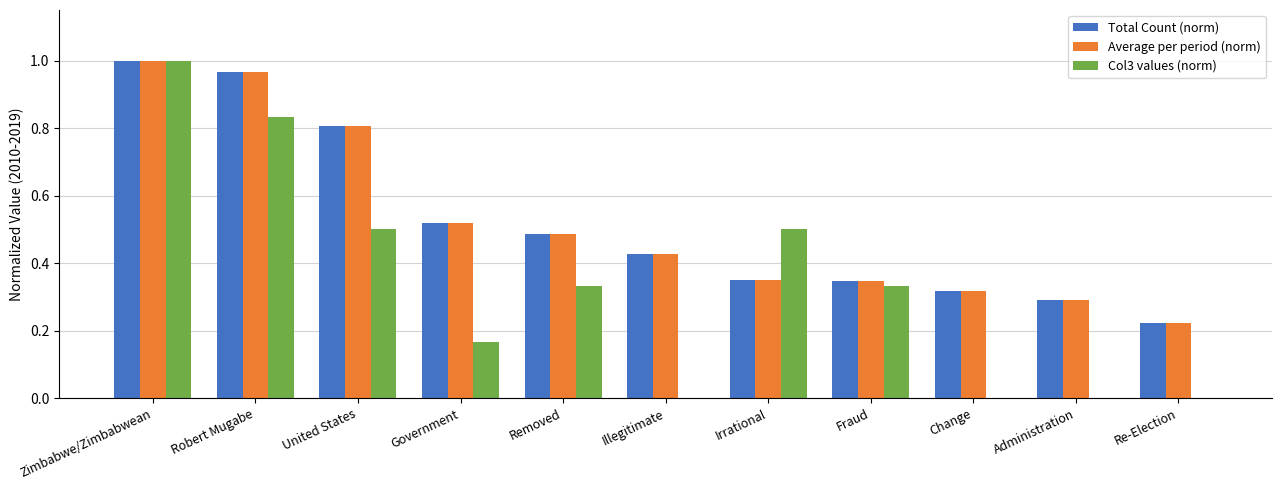

Does the chart contain stacked bars?

No